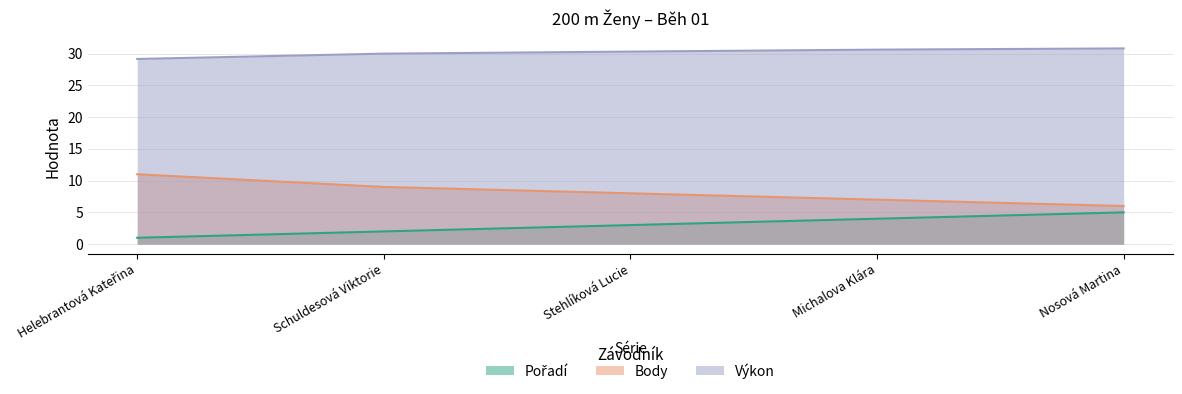

Which category has the highest value in the Výkon series?

Nosová Martina